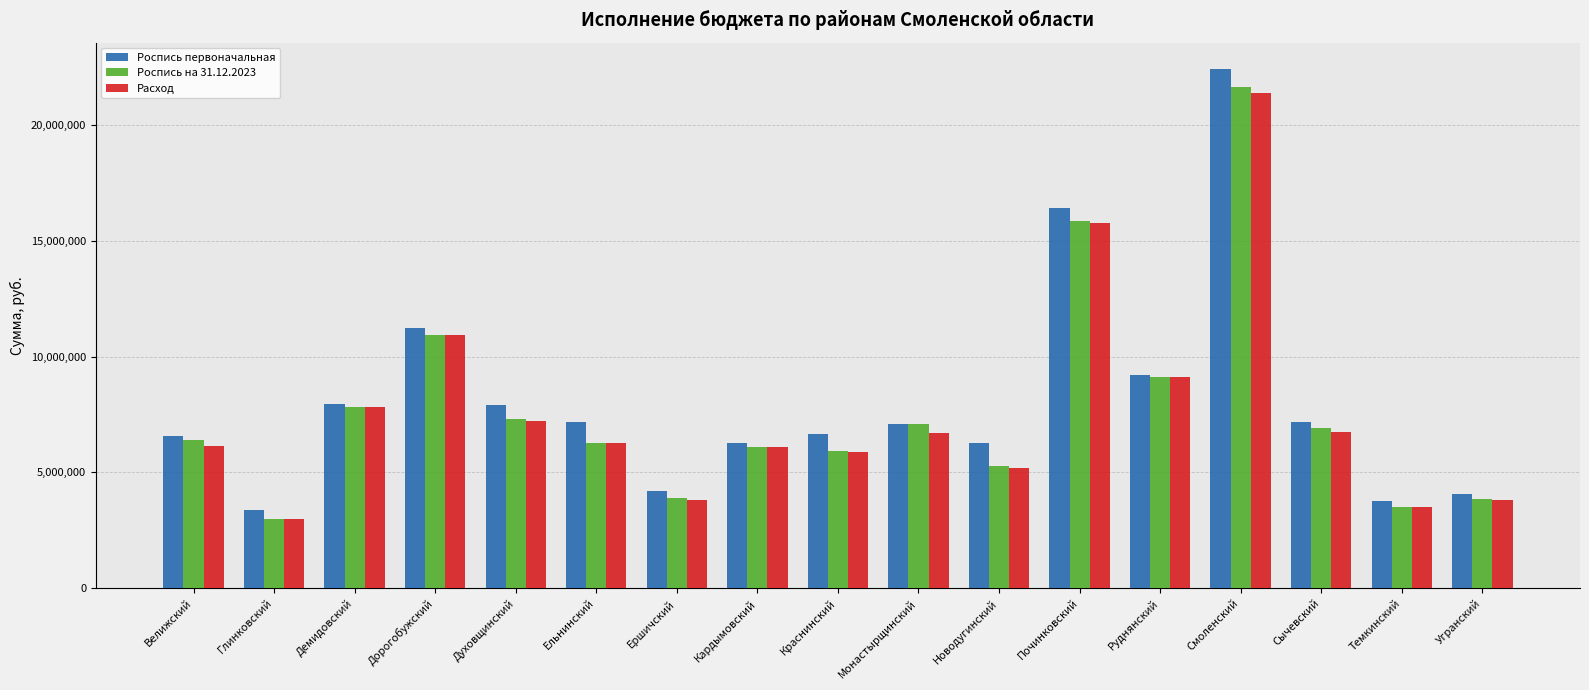

Is it true that Роспись на 31.12.2023 equals 10919300.0 at Дорогобужский?

True